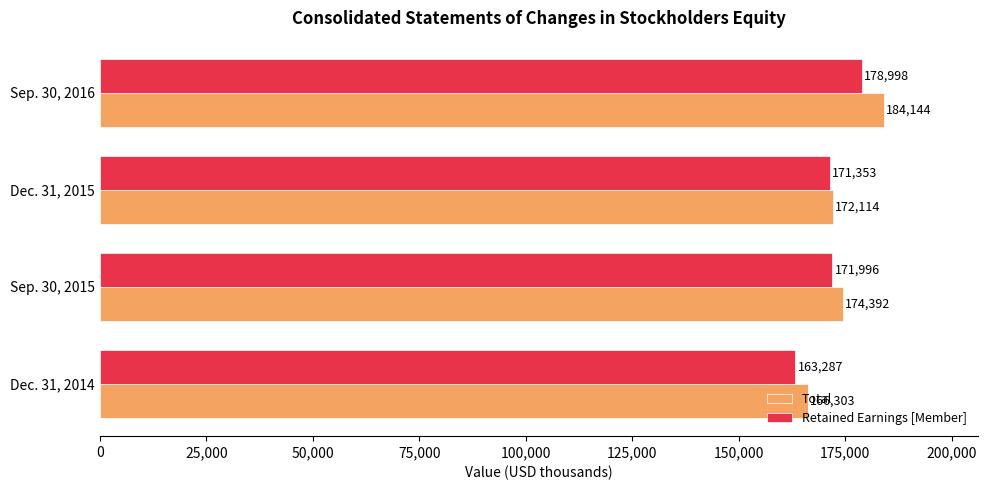

Which series changed the most between Sep. 30, 2015 and Sep. 30, 2016?

Total